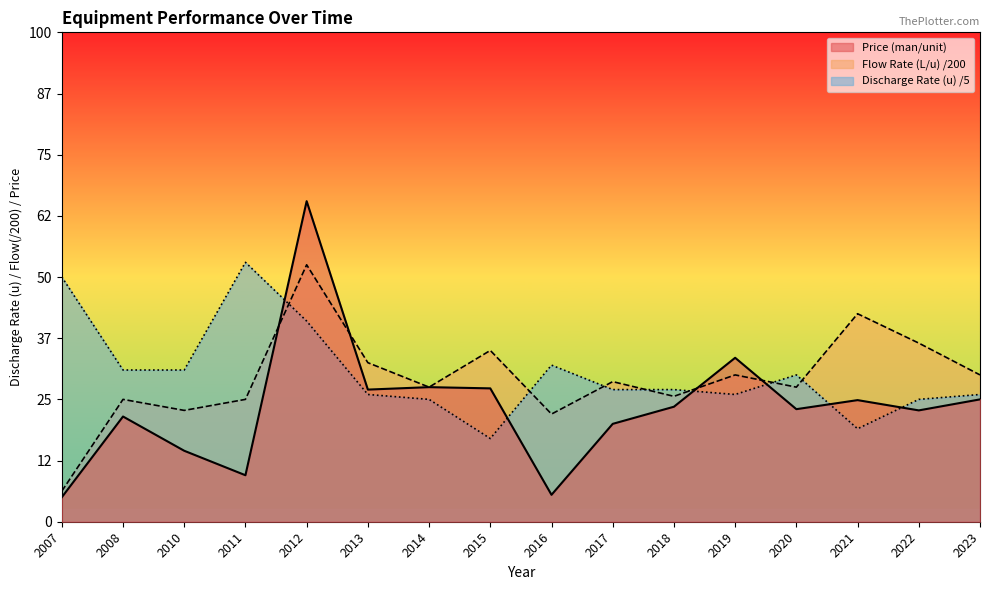

What is the lowest value of the Discharge Rate (u) series?

3.4